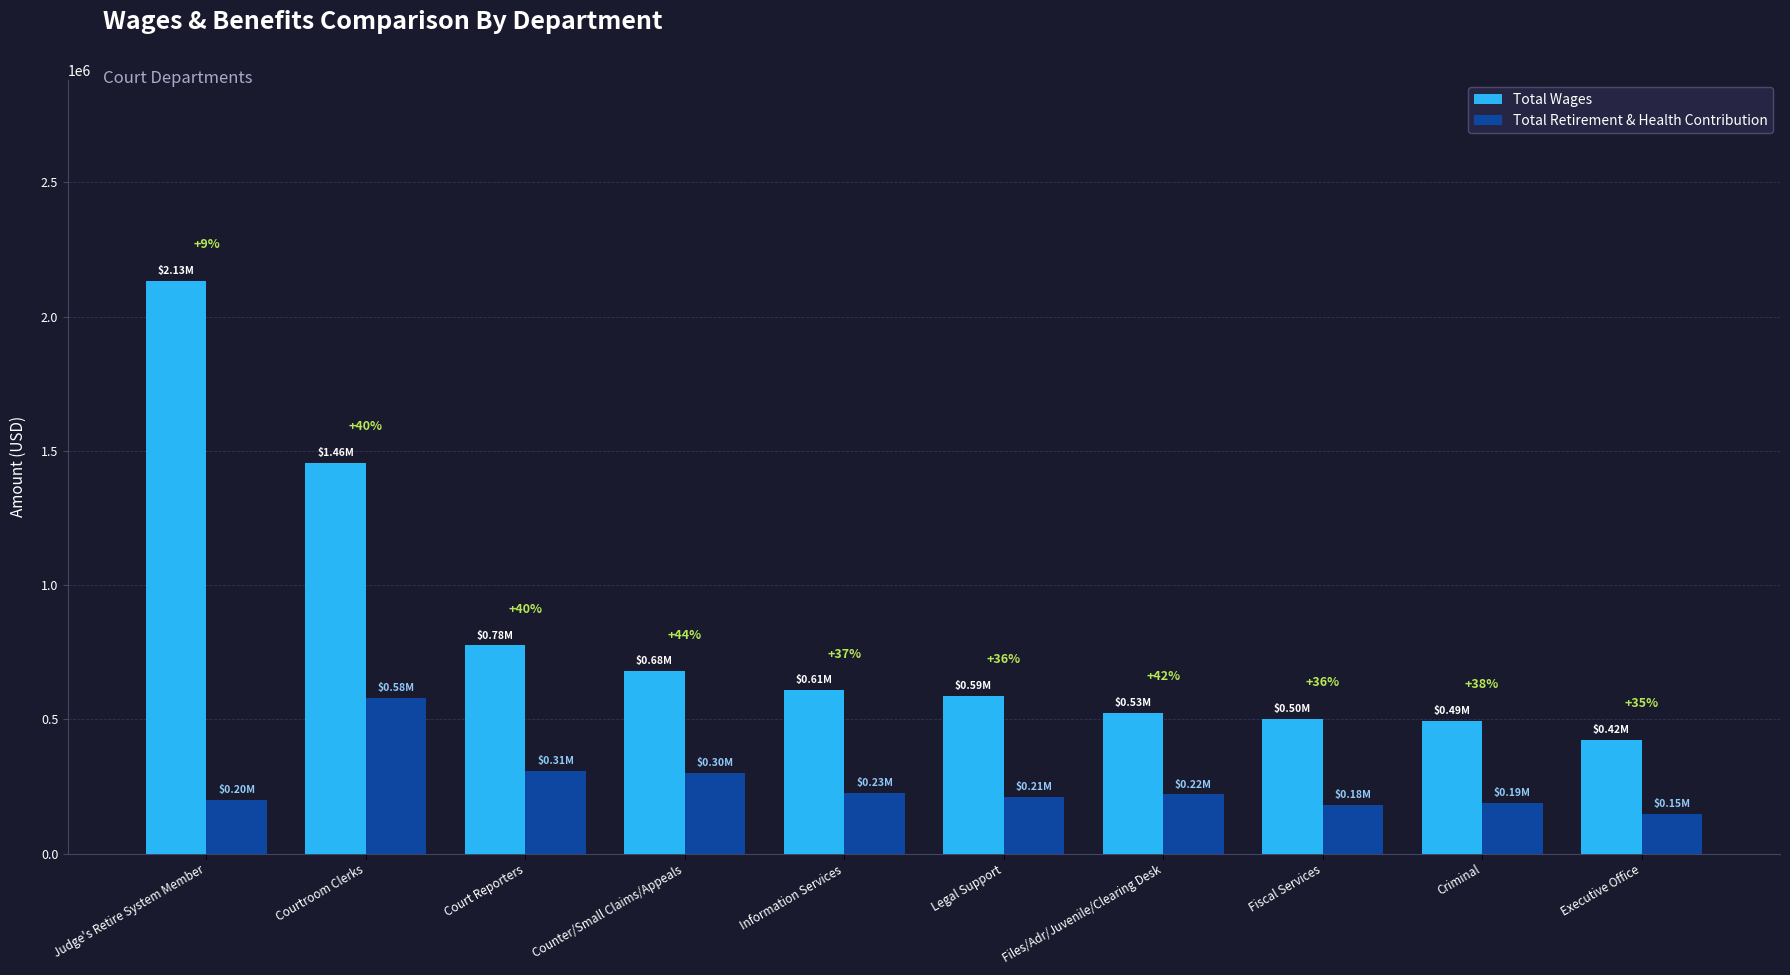

What are all the series names shown in the legend?

Total Wages, Total Retirement & Health Contribution